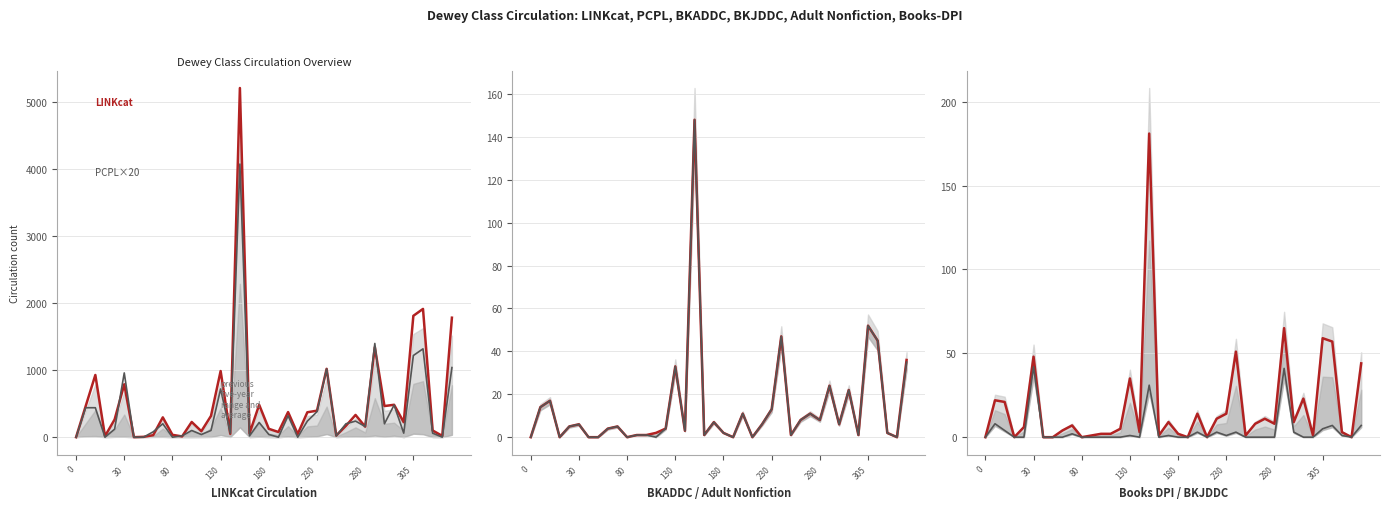

Read the BKADDC Circulation value at 19.

7